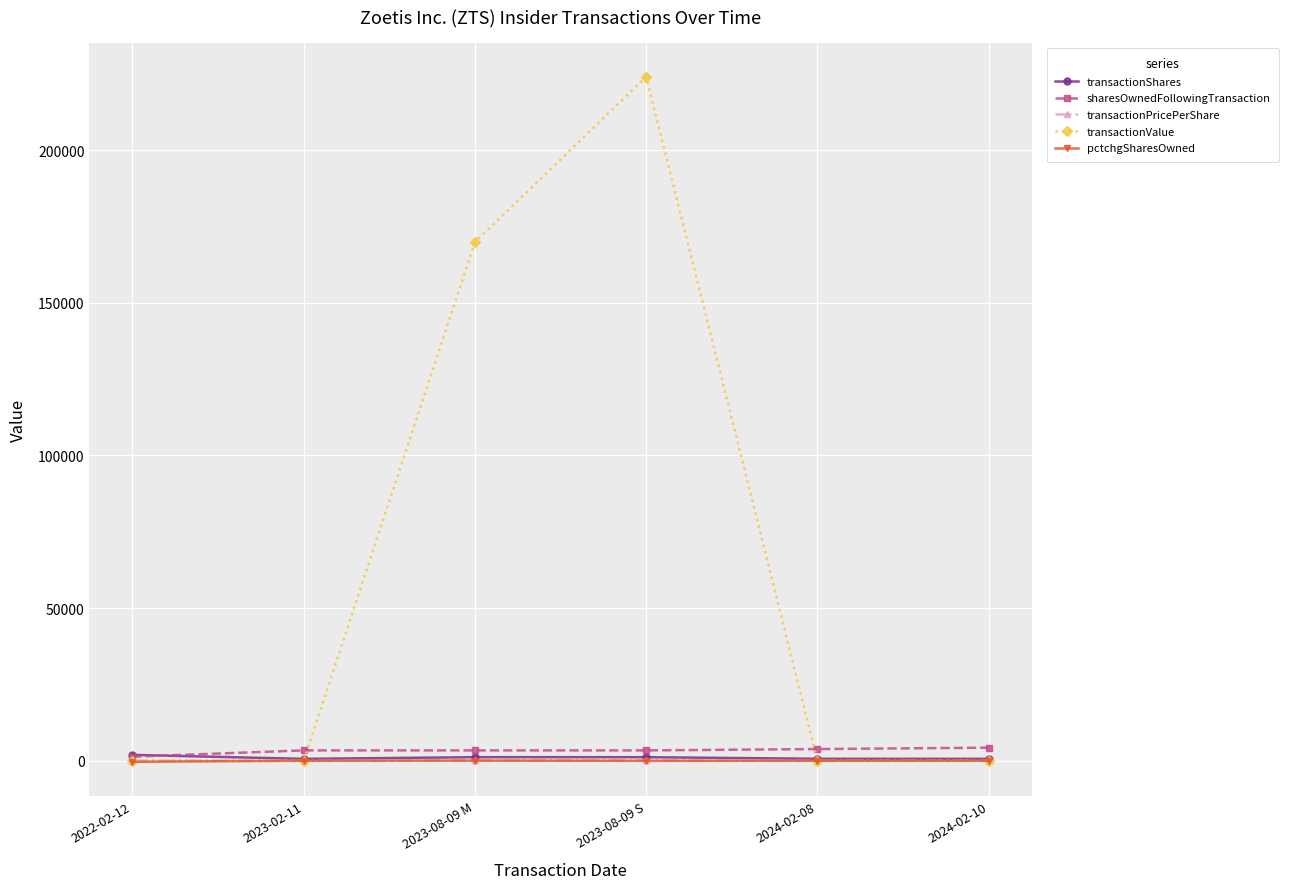

What are all the series names shown in the legend?

transactionShares, sharesOwnedFollowingTransaction, transactionPricePerShare, transactionValue, pctchgSharesOwned